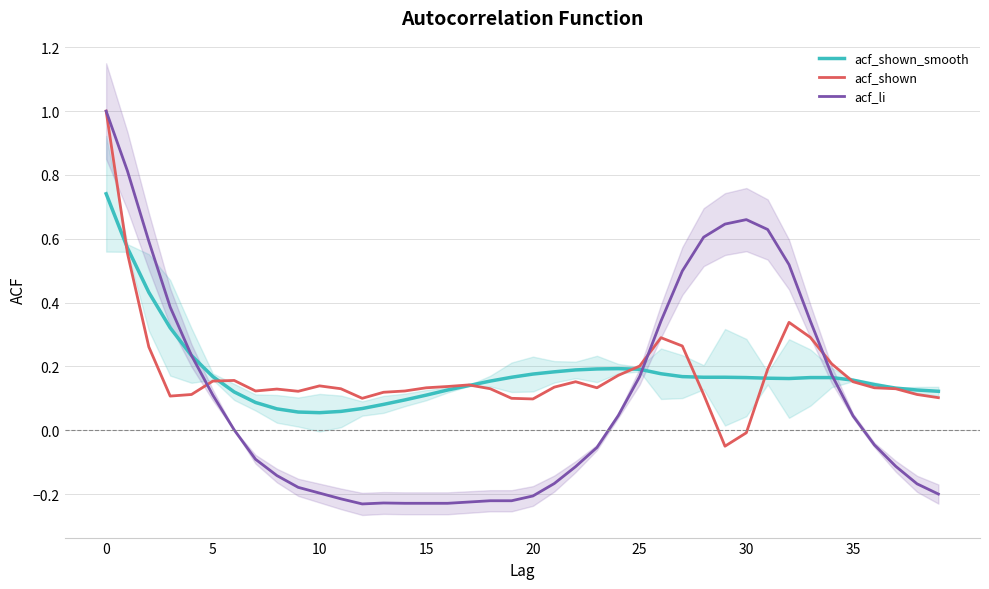

True or false: acf_li has a value of -0.1 at 15.

False